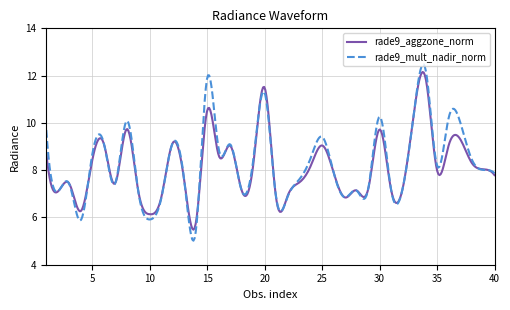

What is the maximum value for rade9_aggzone_norm?

12.2